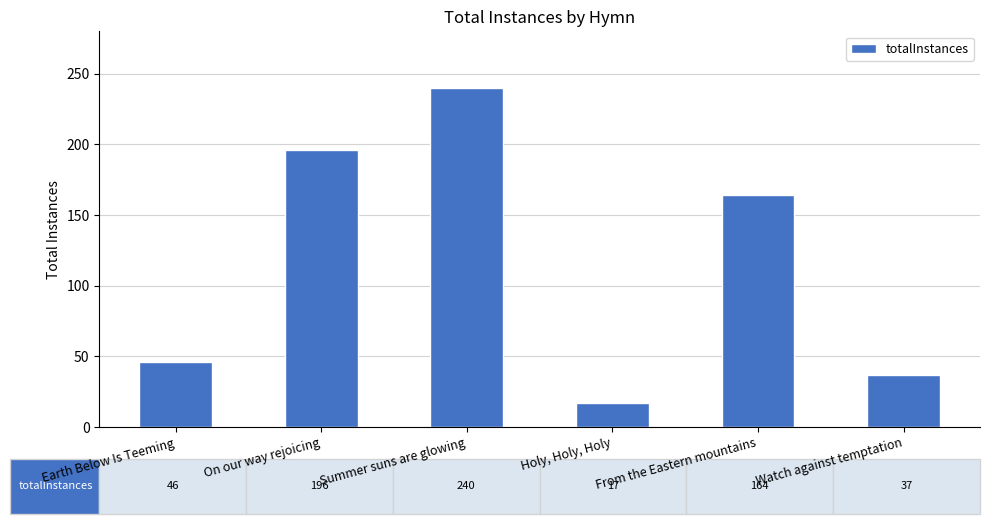

Where is the data nearest to the value 128?

From the Eastern mountains